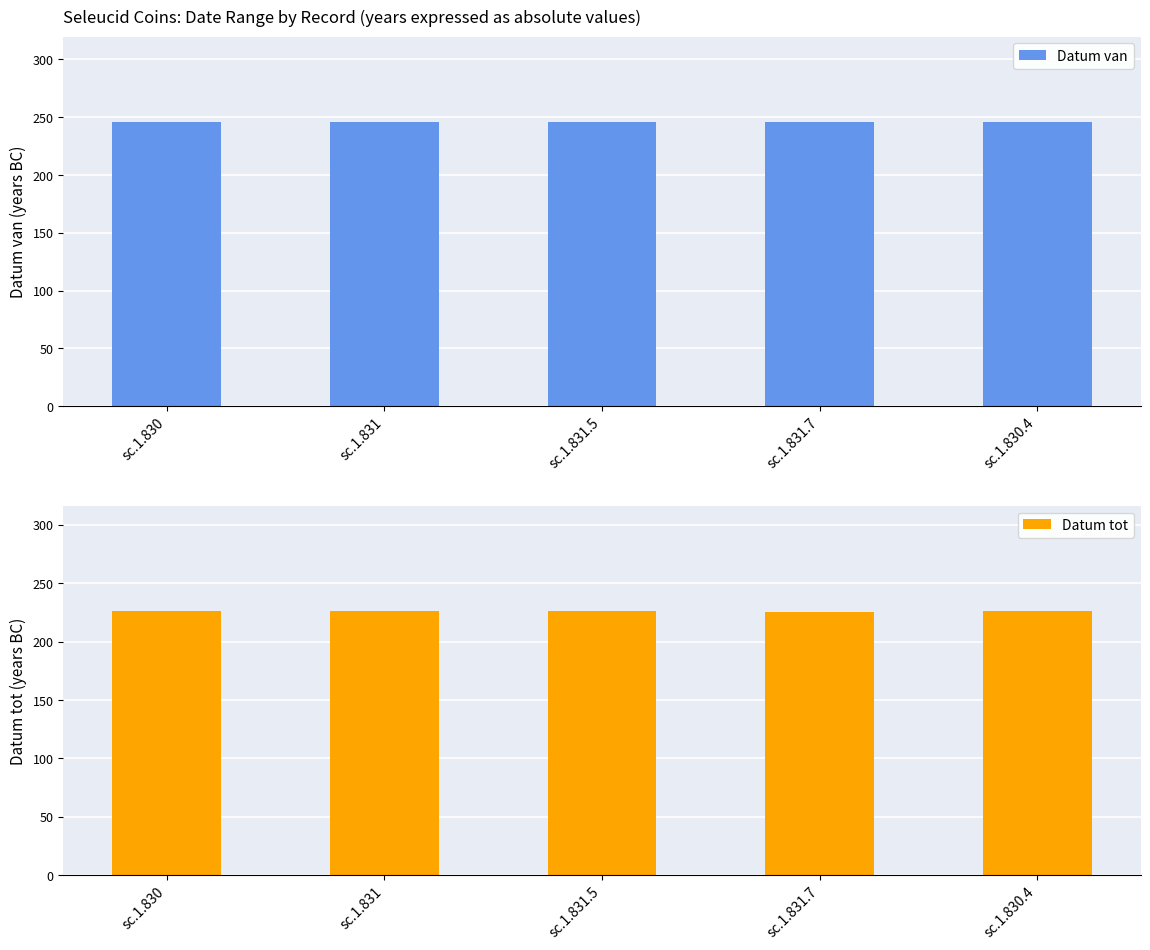

Reading left to right, transcribe all the data shown in this chart.

Datum van: sc.1.830=246	sc.1.831=246	sc.1.831.5=246	sc.1.831.7=246	sc.1.830.4=246
Datum tot: sc.1.830=226	sc.1.831=226	sc.1.831.5=226	sc.1.831.7=225	sc.1.830.4=226